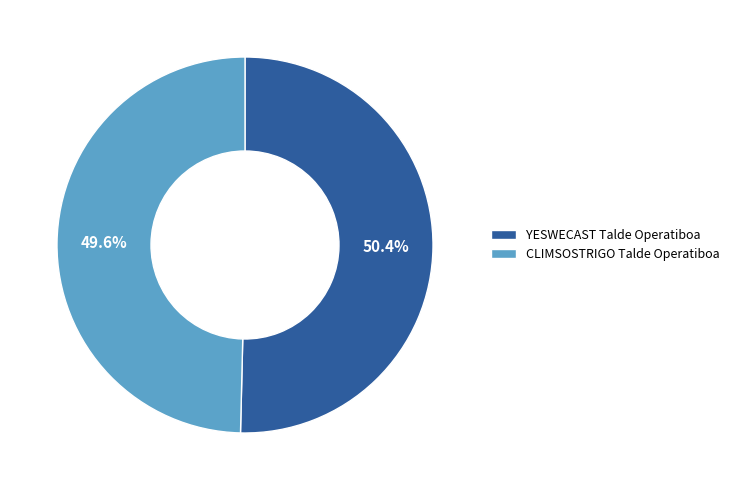

True or false: CLIMSOSTRIGO Talde Operatiboa accounts for 63% of the total.

False